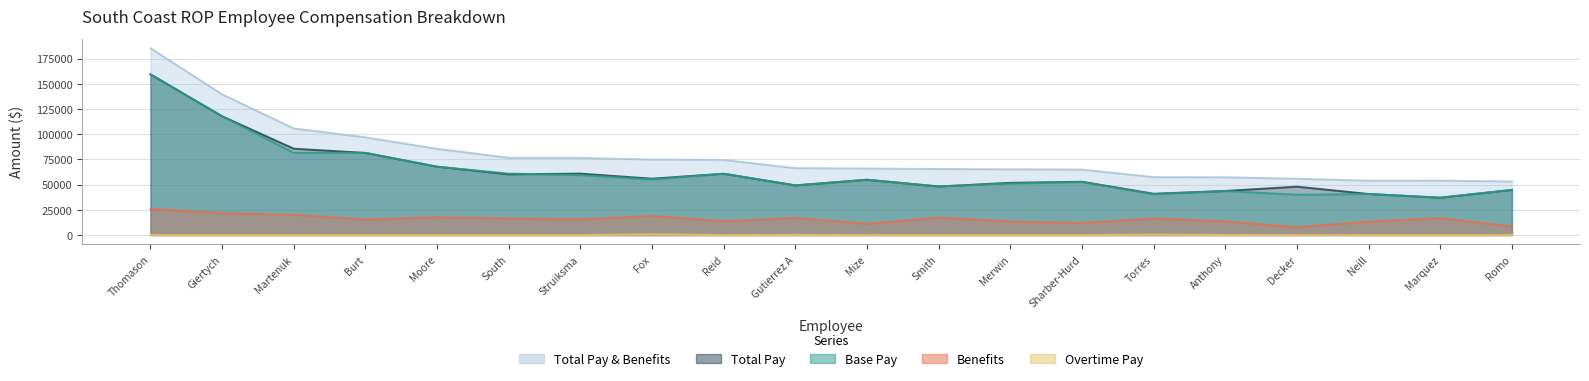

Reading left to right, what are all the values shown in this chart?

Base Pay: 159433.0	117850.0	81531.0	81520.0	67838.0	60998.0	59417.0	55145.0	60842.0	49167.0	54880.0	48201.0	51155.0	52629.0	40546.0	43667.0	39996.0	40755.0	37078.0	44777.0
Overtime Pay: 0.0	0.0	0.0	0.0	0.0	0.0	0.0	775.9	0.0	166.0	0.0	0.0	0.0	0.0	441.0	103.0	0.0	0.0	0.0	0.0
Benefits: 25908.1	21704.9	20069.9	15378.9	17695.6	16370.5	15617.9	18929.1	13671.9	17008.7	11100.9	17339.9	13321.5	12048.3	16464.9	13527.9	7835.6	13195.9	16841.1	8365.9
Total Pay: 159433.0	117850.0	85647.0	81520.0	67838.0	60267.0	60949.0	55920.9	60842.0	49333.0	54880.0	48201.0	51841.0	52874.0	40987.0	43770.0	48002.0	40755.0	37078.0	44777.0
Total Pay & Benefits: 185341.1	139554.9	105716.9	96898.9	85533.6	76637.5	76566.9	74850.0	74513.9	66341.7	65980.9	65540.9	65162.5	64922.3	57451.9	57297.9	55837.6	53950.9	53919.1	53142.9